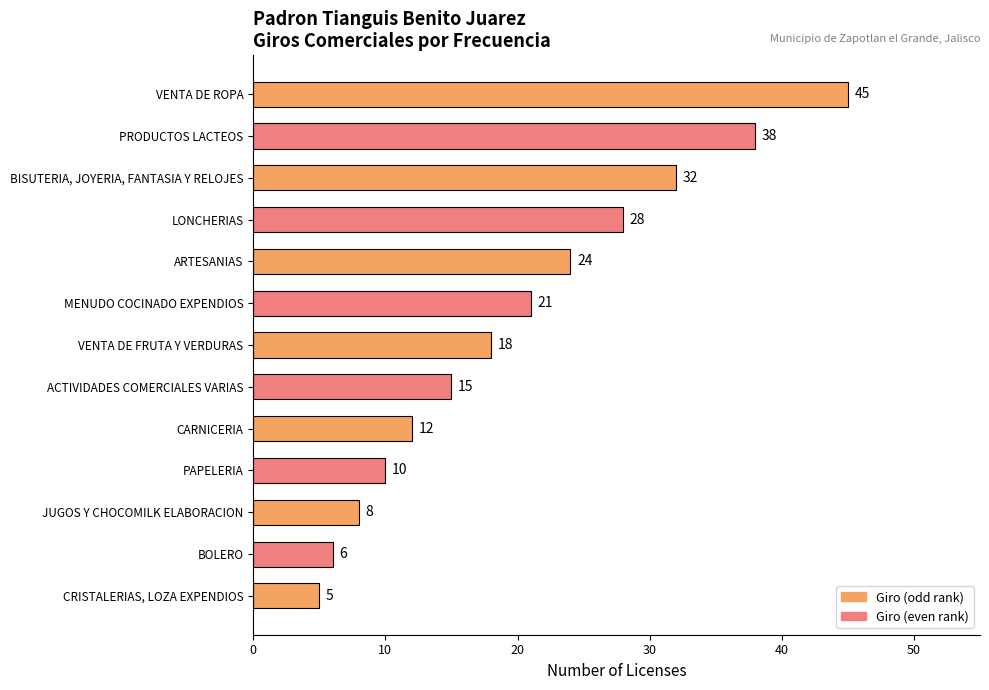

The chart shows a value of 10 at PAPELERIA. True or false?

True